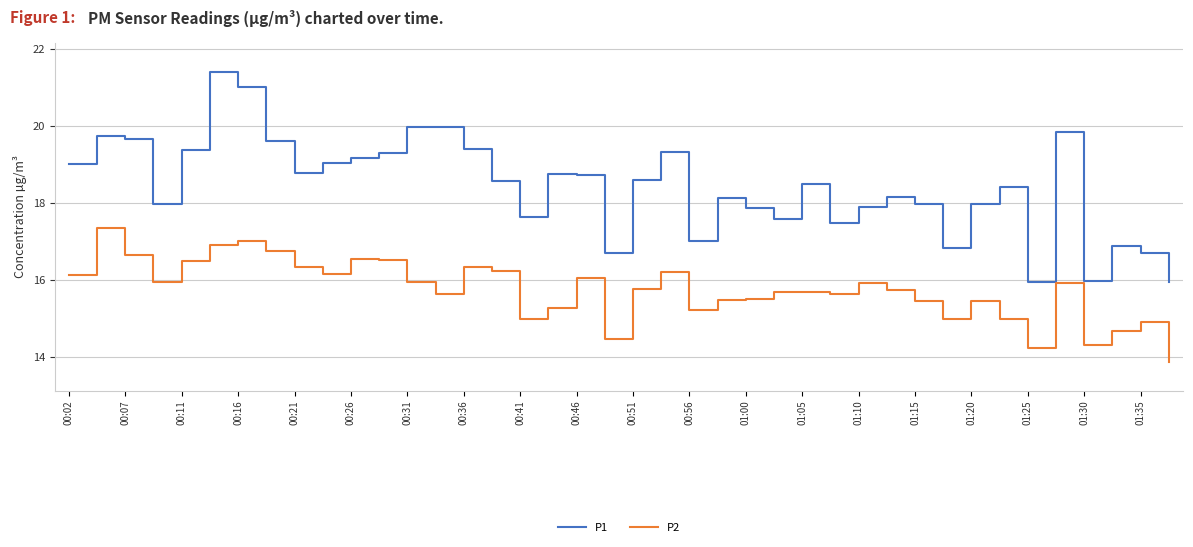

Rank the series by their average value, from highest to lowest.

P1, P2